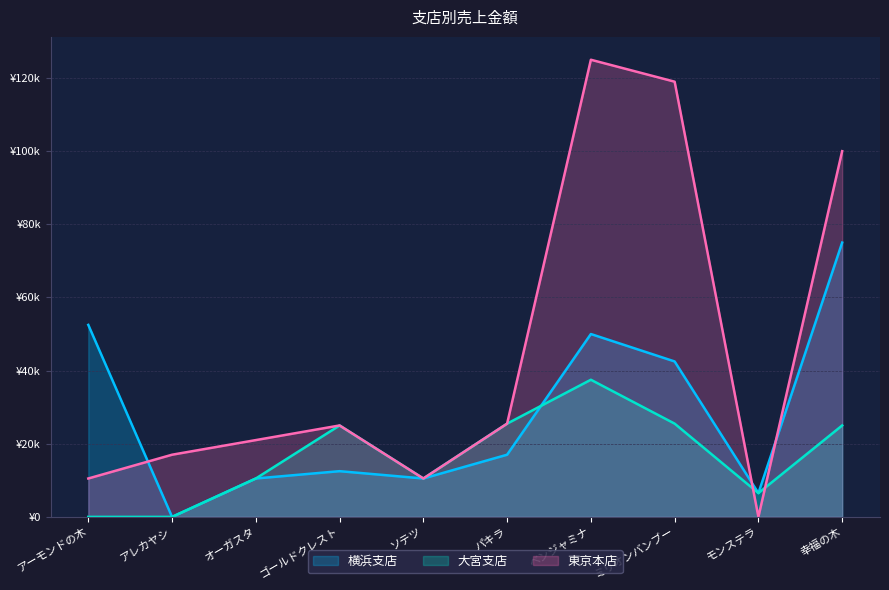

At how many categories does at least one series exceed 48548?

4